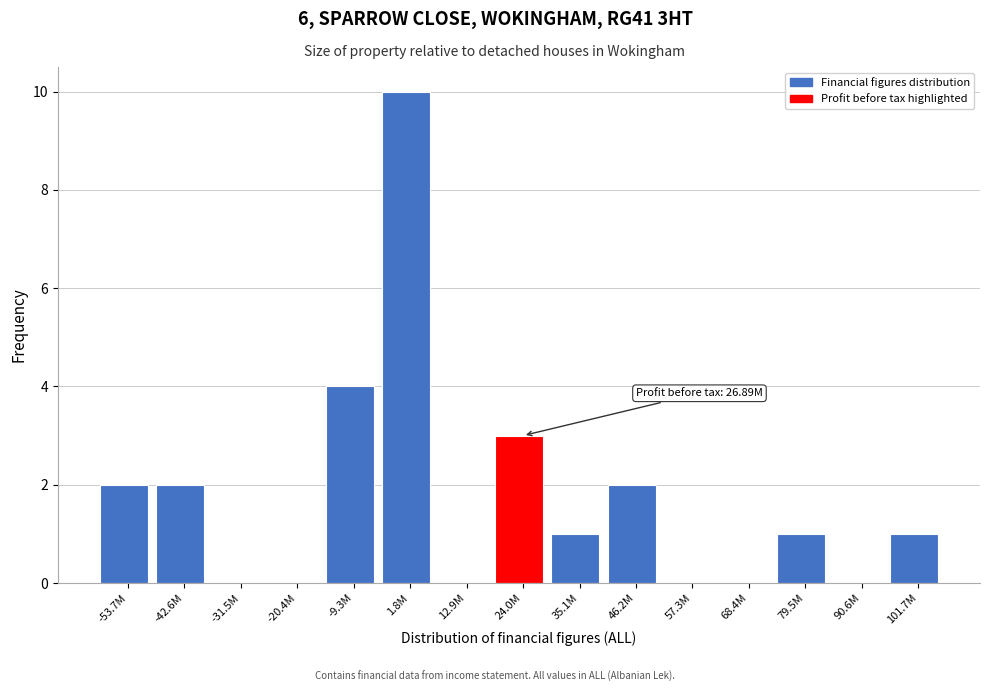

Reading left to right, transcribe all the data shown in this chart.

-53.7M=2	-42.6M=2	-31.5M=0	-20.4M=0	-9.3M=4	1.8M=10	12.9M=0	24.0M=3	35.1M=1	46.2M=2	57.3M=0	68.4M=0	79.5M=1	90.6M=0	101.7M=1